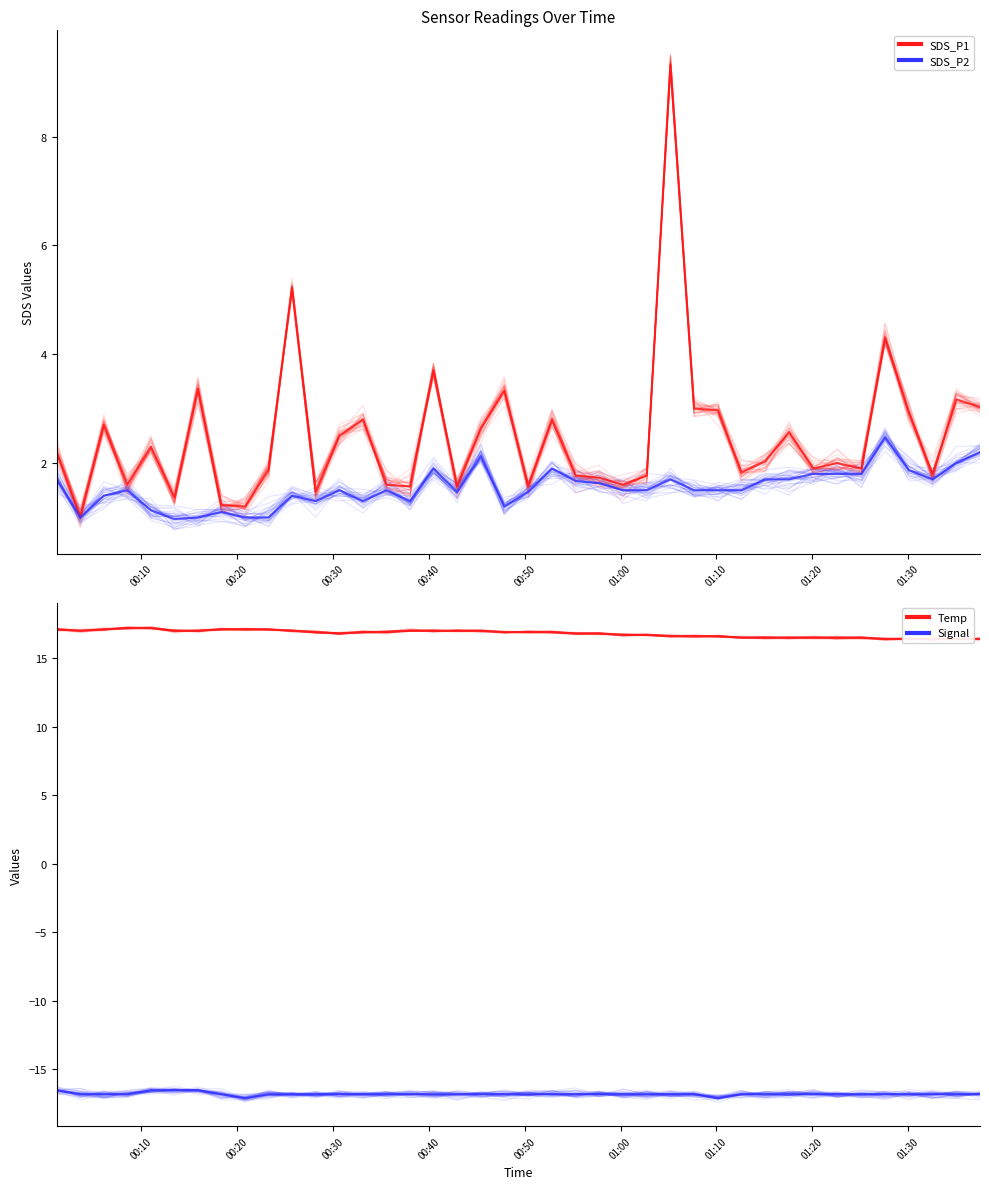

What is the label of the 4th point from the left?

00:40